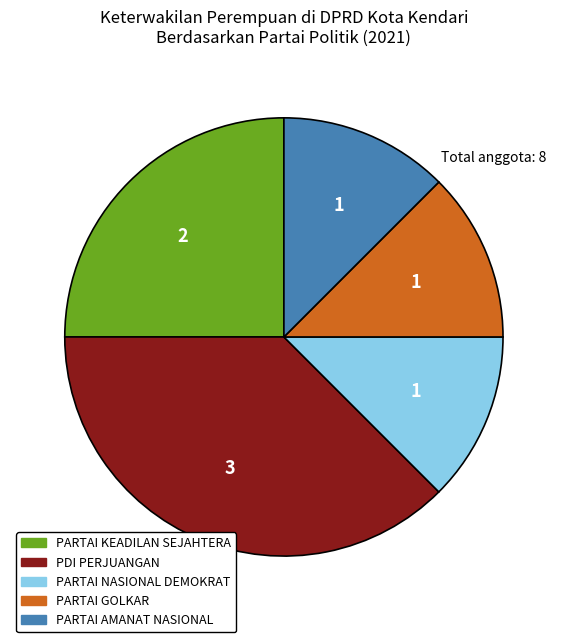

Is there any slice that represents more than half of the pie?

No